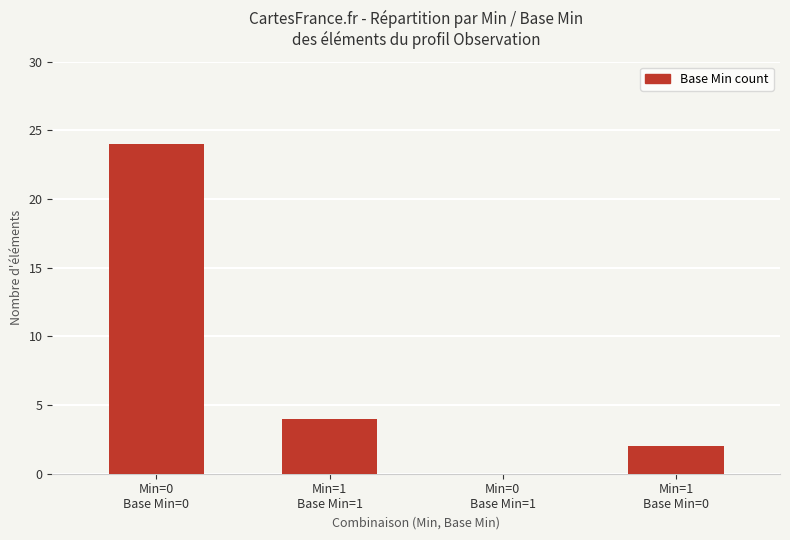

How many distinct data groups are displayed?

1